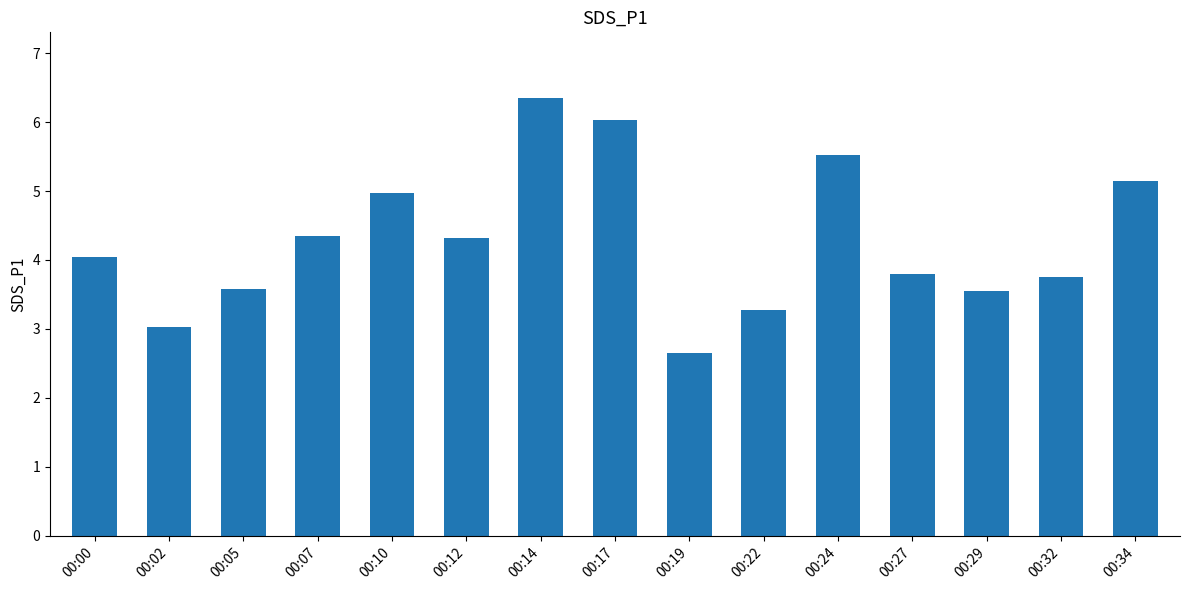

At which category does the chart reach its peak across all series?

00:14